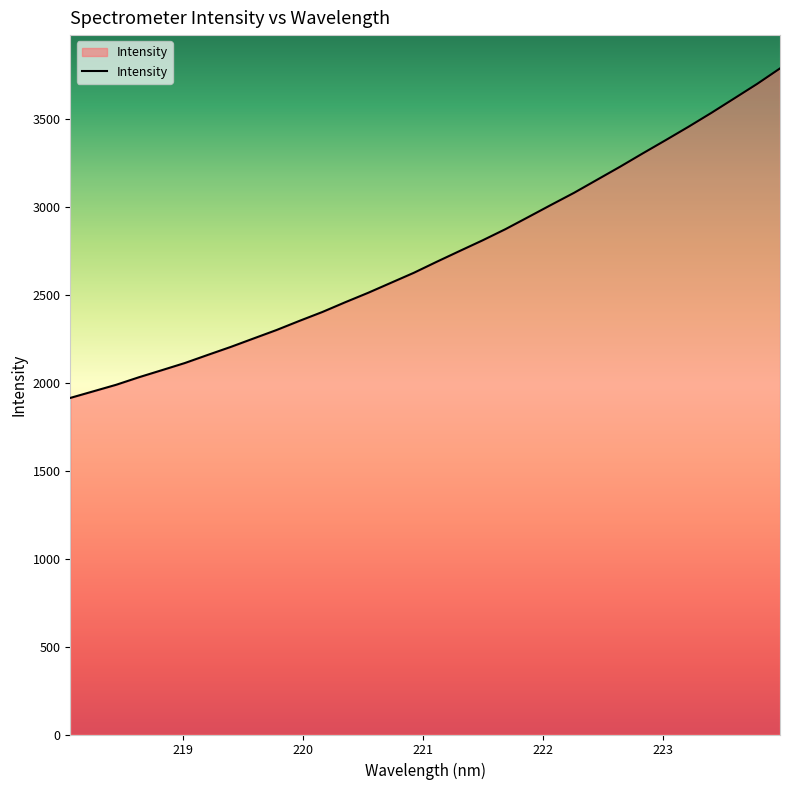

What is the difference between the second highest and second lowest values?

1748.7